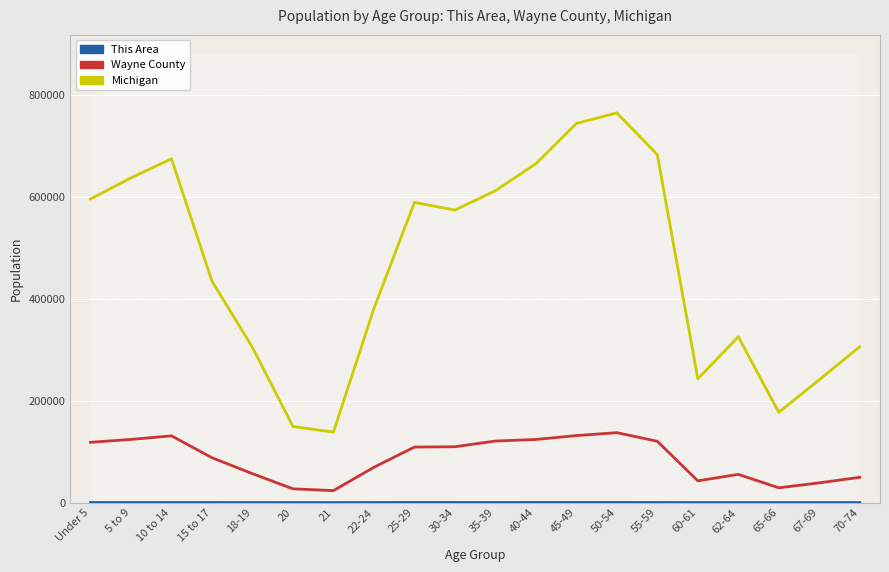

True or false: Wayne County and This Area cross at least once.

False